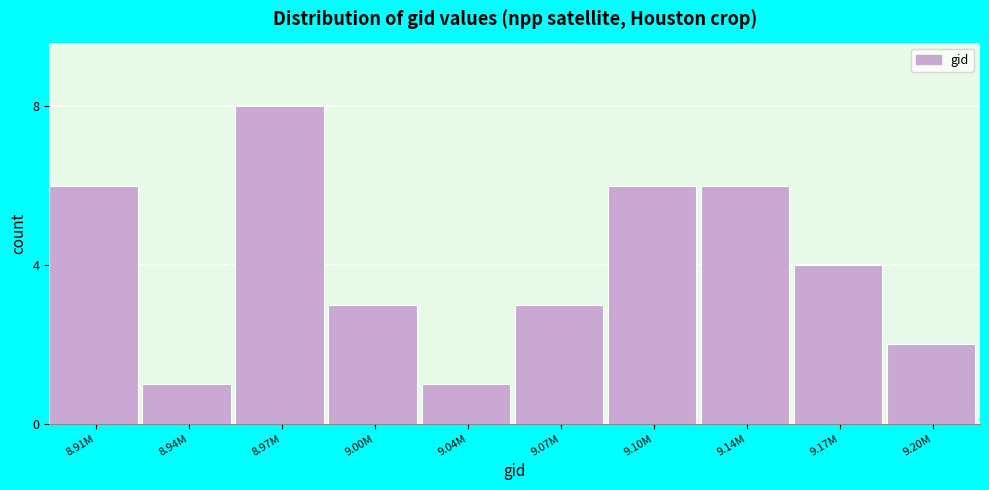

Reading left to right, extract all data points from this chart.

6	1	8	3	1	3	6	6	4	2